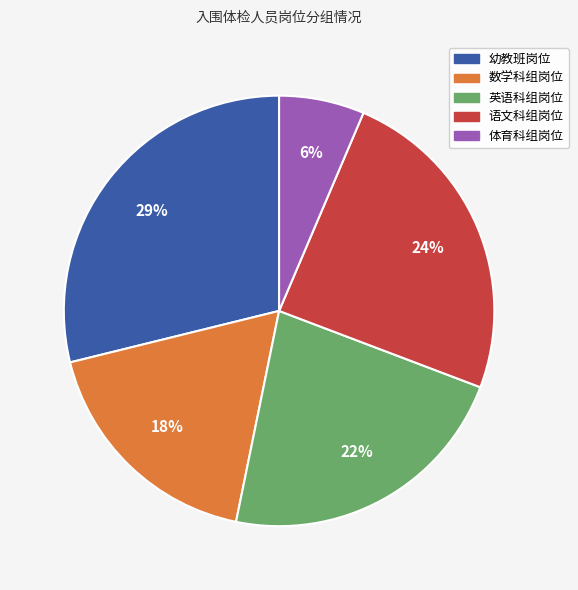

Approximately how many times larger is the value at 幼教班岗位 compared to 语文科组岗位?

1.2